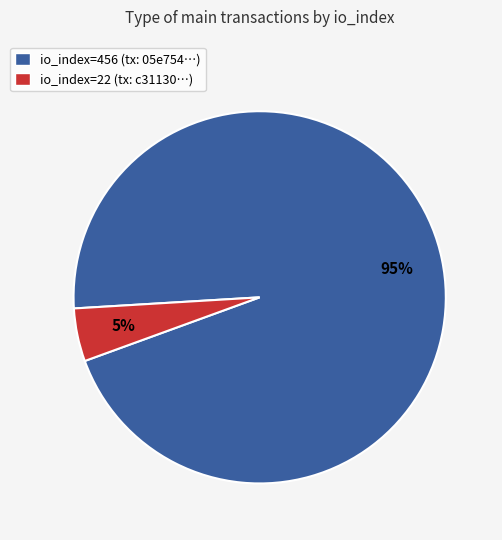

To the nearest percent, what is the average slice percentage?

50%